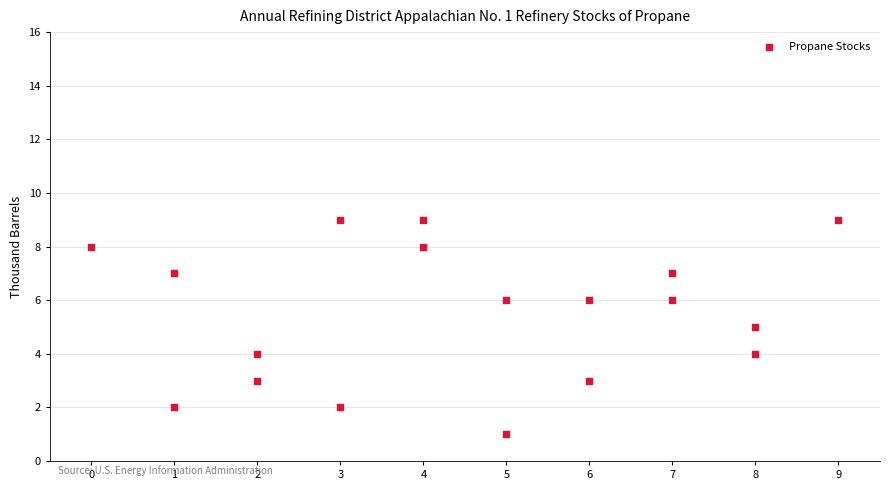

What is the range of X values (max minus min)?

9